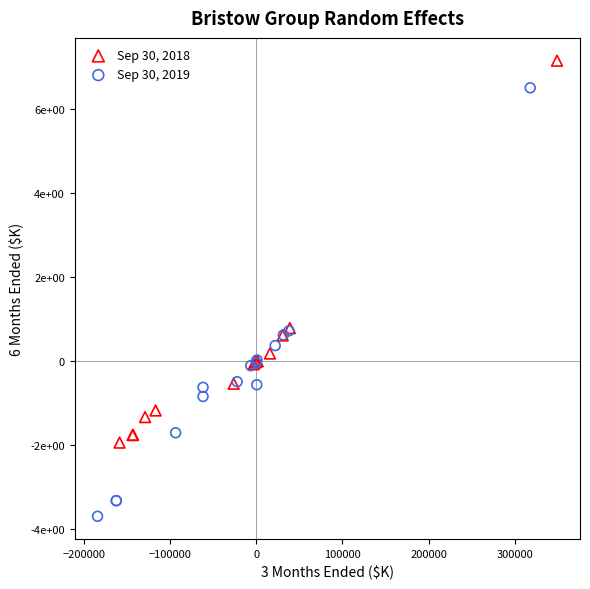

What are all the series names shown in the legend?

Sep 30, 2018, Sep 30, 2019